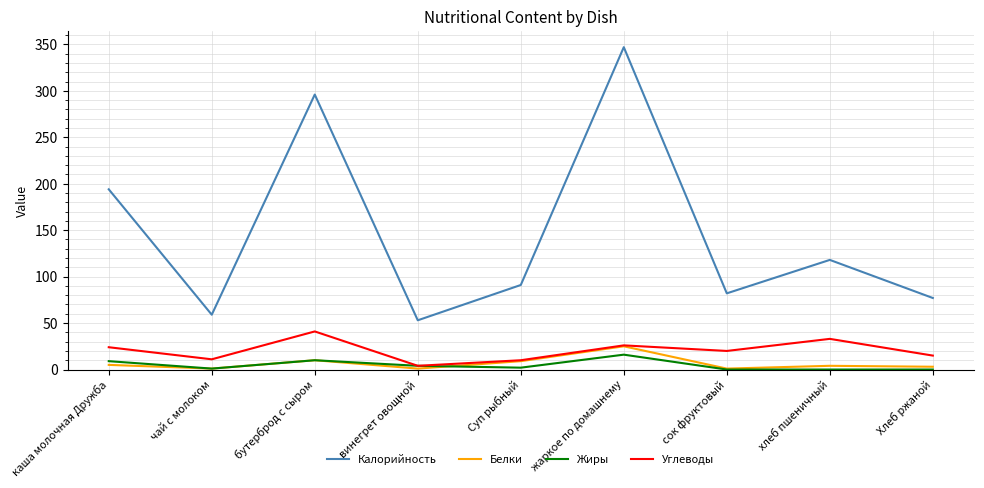

What is the total value across all series at чай с молоком?

72